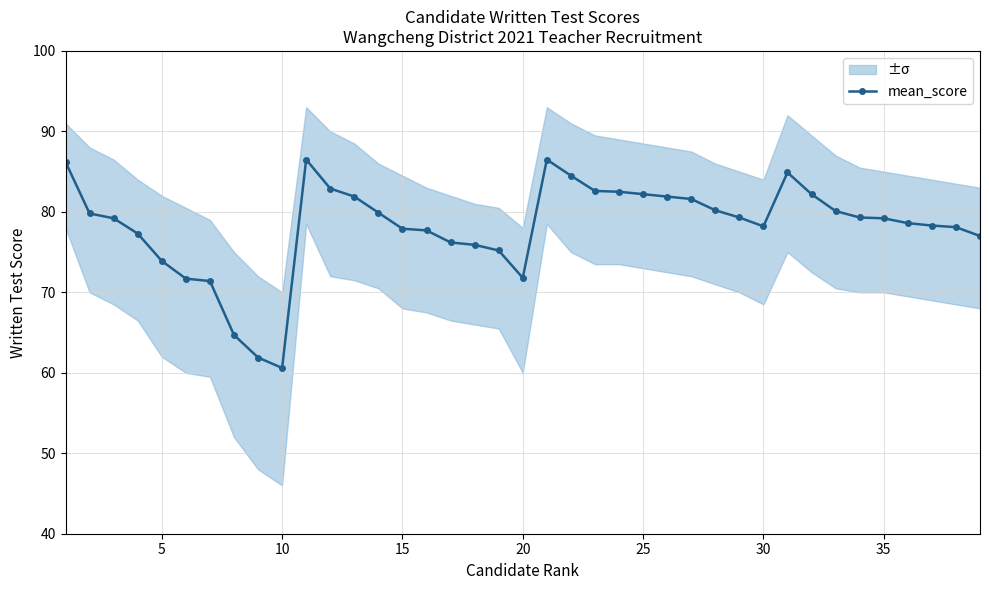

The value of mean_score at 5 is 126.7. True or false?

False